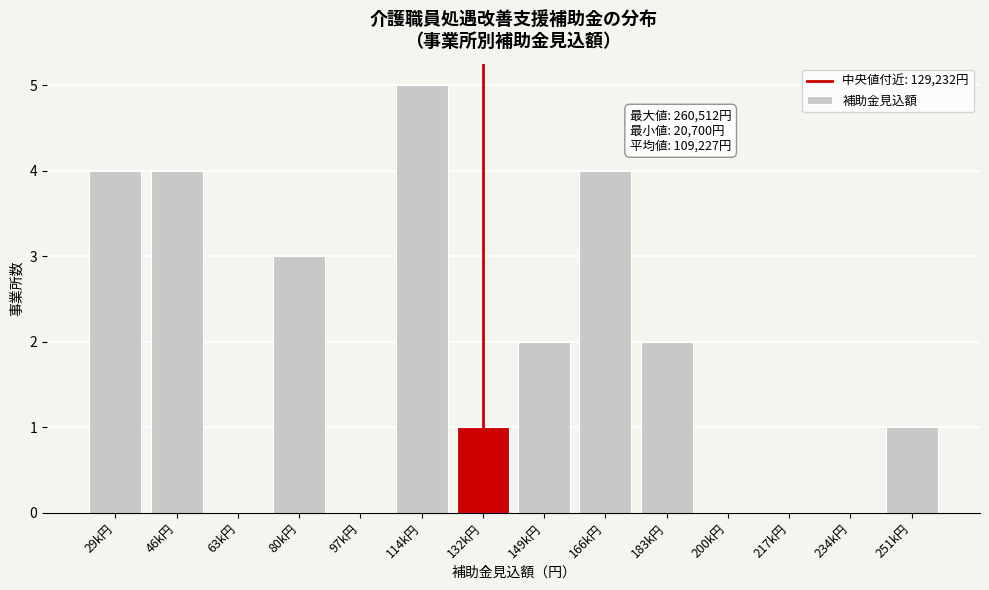

Reading left to right, transcribe all the data shown in this chart.

29k円=4	46k円=4	63k円=0	80k円=3	97k円=0	114k円=5	132k円=1	149k円=2	166k円=4	183k円=2	200k円=0	217k円=0	234k円=0	251k円=1